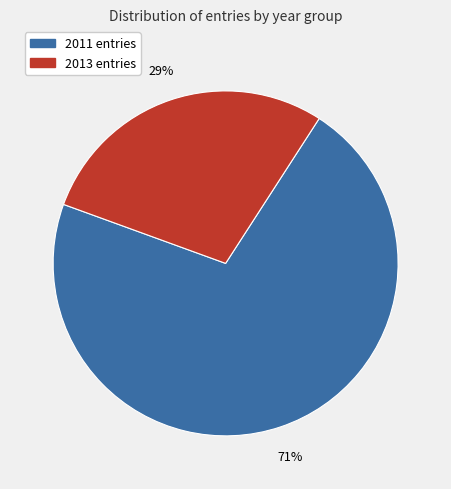

Does any single category account for the majority?

Yes